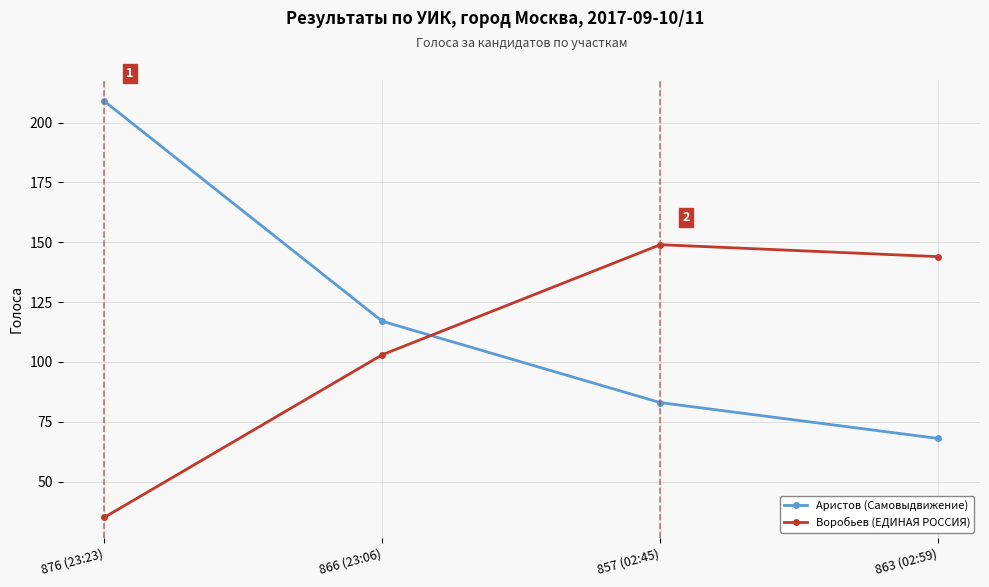

What is the maximum value for Аристов (Самовыдвижение)?

209